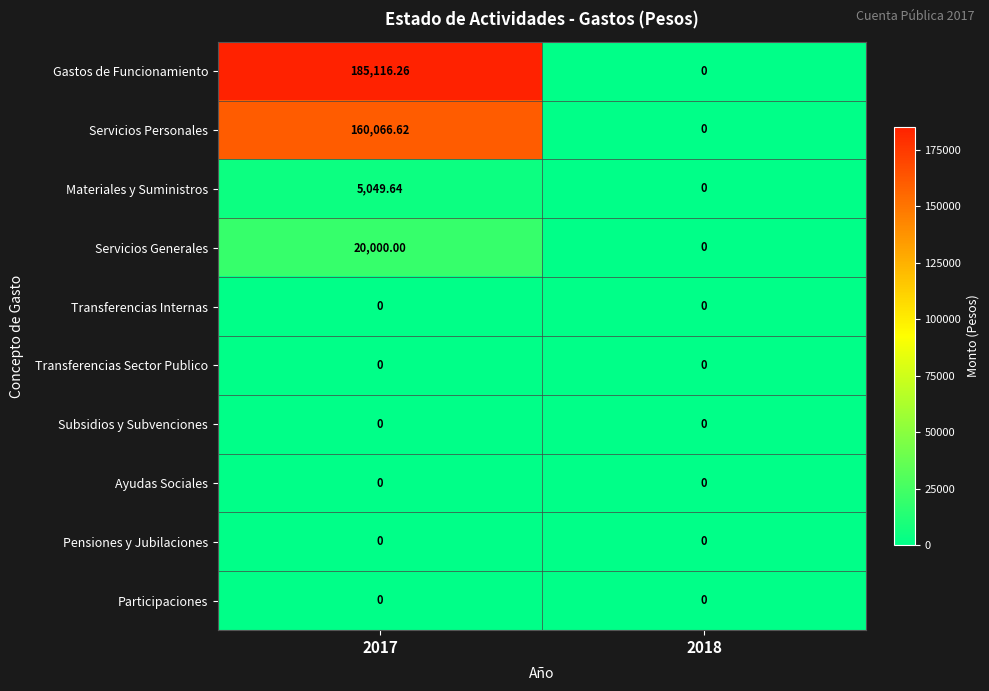

Between 2017 and 2018, which series saw the biggest shift?

Gastos de Funcionamiento